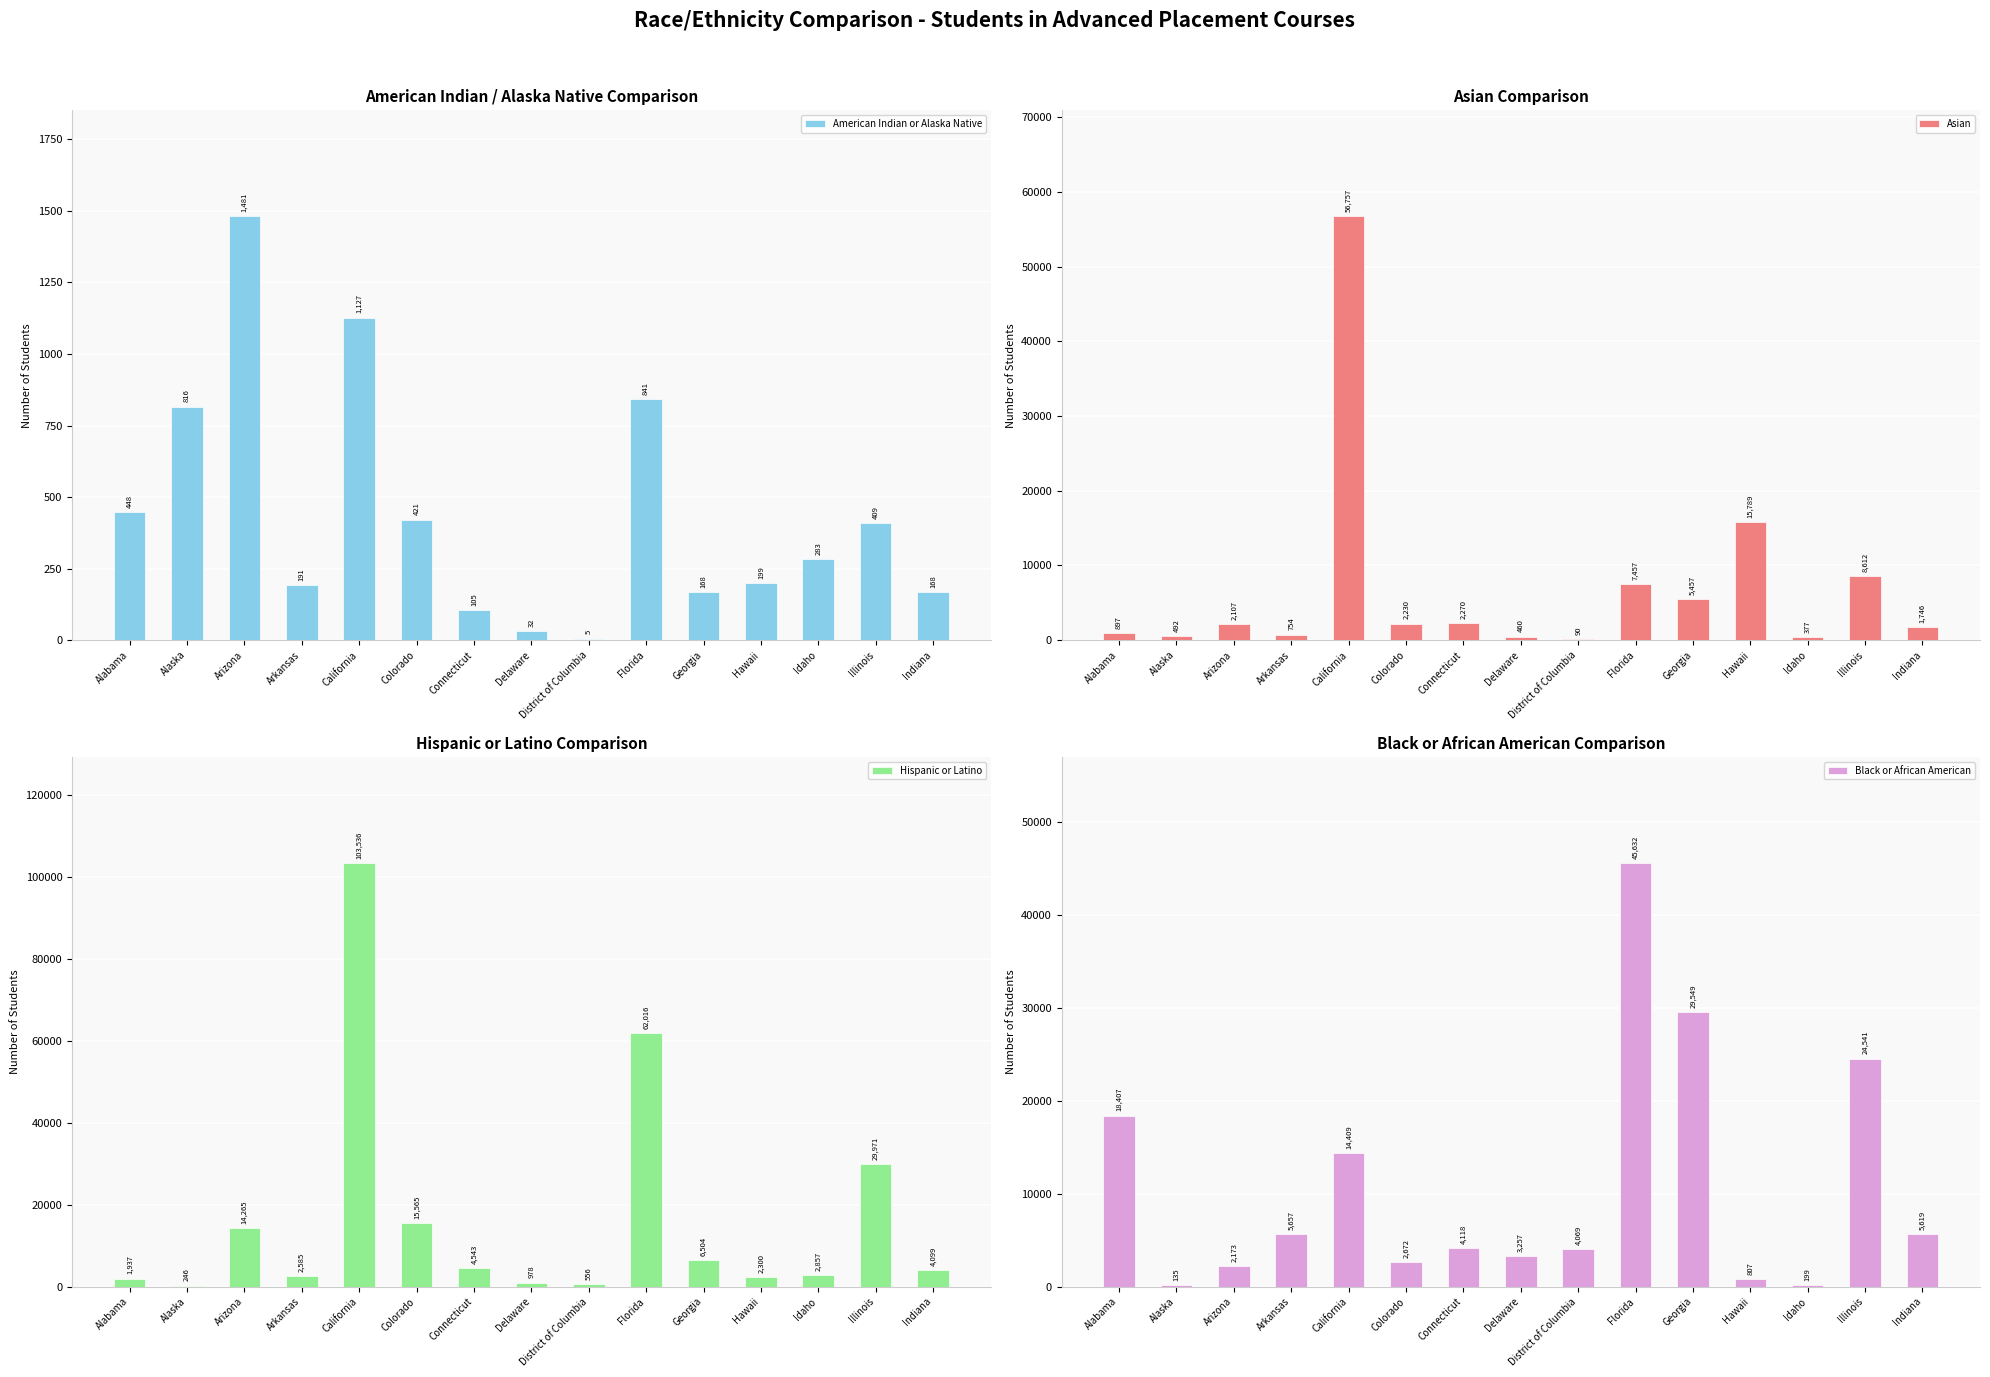

Where does the Asian series first go above 2107?

California